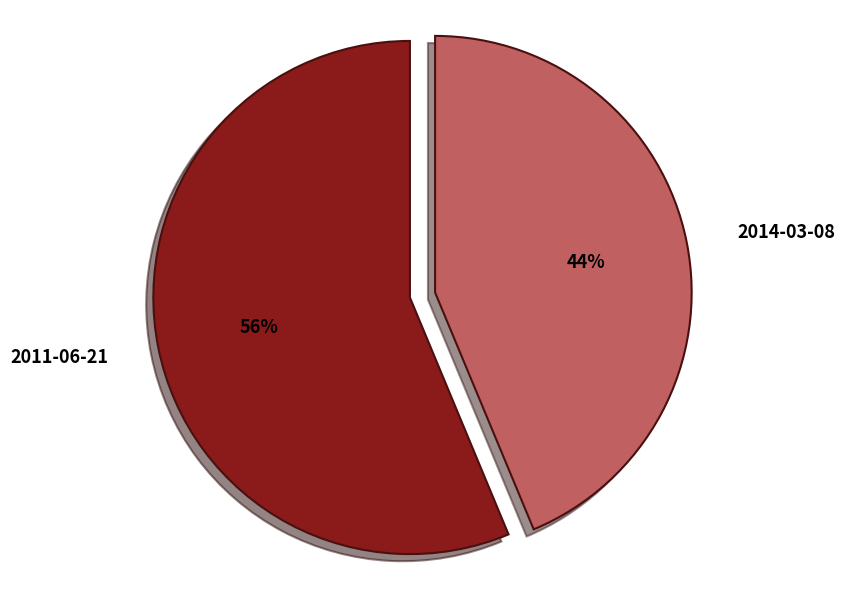

To the nearest percent, what percentage of the pie is 2014-03-08?

44%